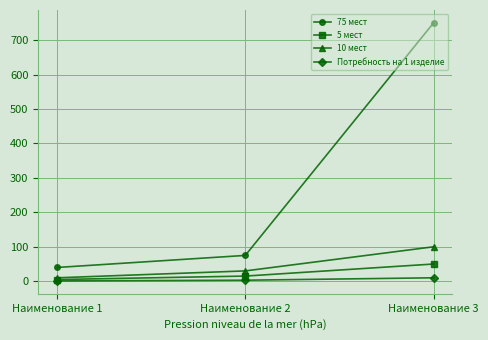

Which series has the widest spread of values?

75 мест